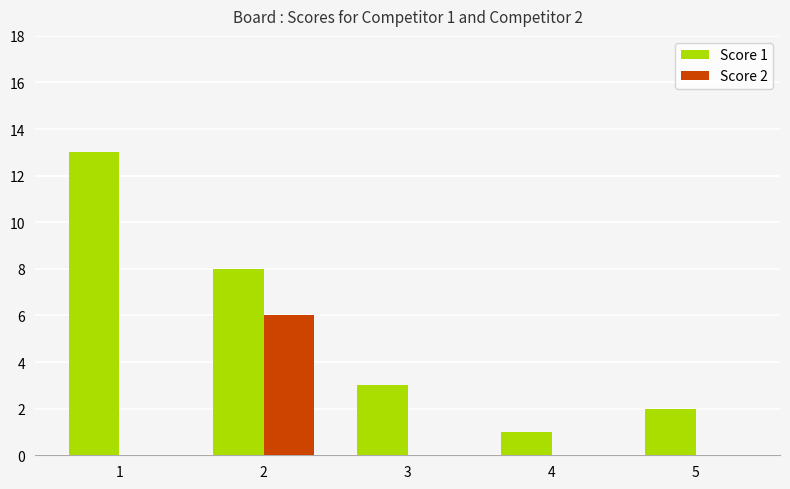

Count the Score 2 values in the range 0 to 1.

4